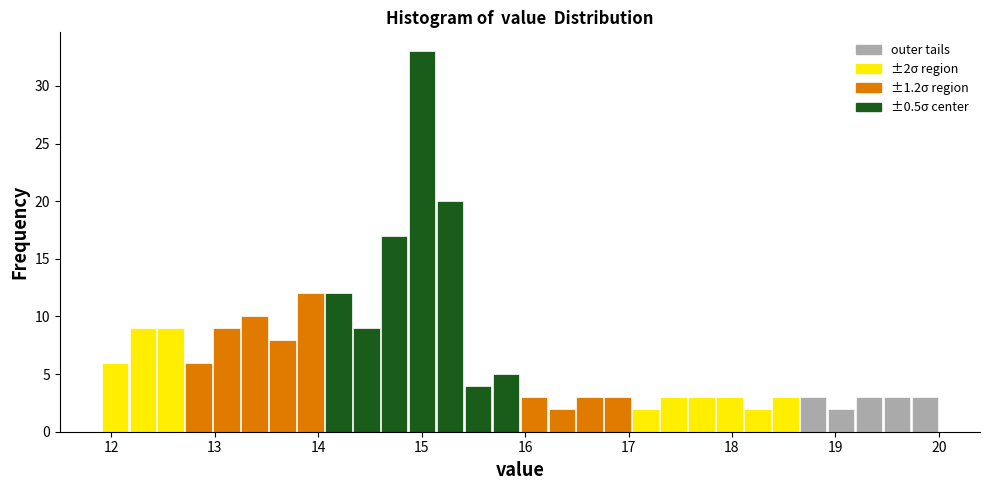

Around what value on the x-axis is the tallest bar? Give the approximate position of its centre, as read against the axis.

15.0